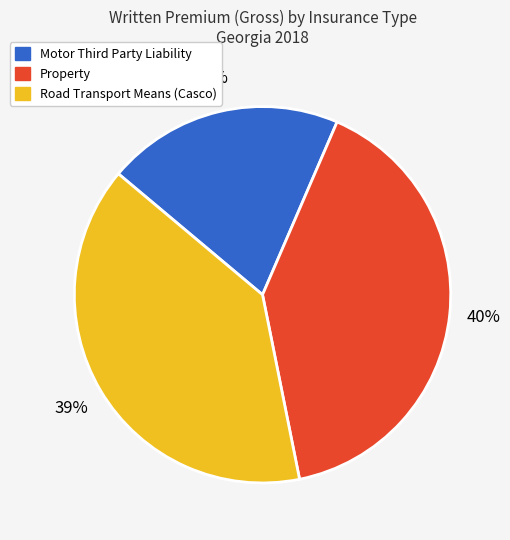

To the nearest percent, what is the difference between the largest and smallest slice percentages?

20%